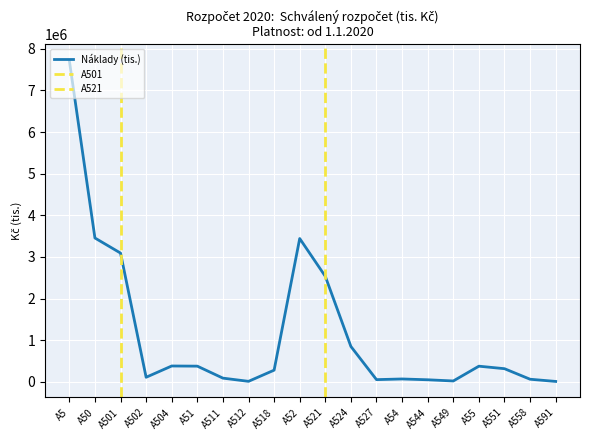

Reading left to right, list all the values displayed in this chart.

7718184.1	3453995.3	3091567.1	107540.0	378457.1	374588.7	86605.0	9544.5	278189.2	3441236.0	2532879.6	847225.0	50657.6	66634.5	47172.0	18462.5	373728.7	313583.2	60145.6	7500.0